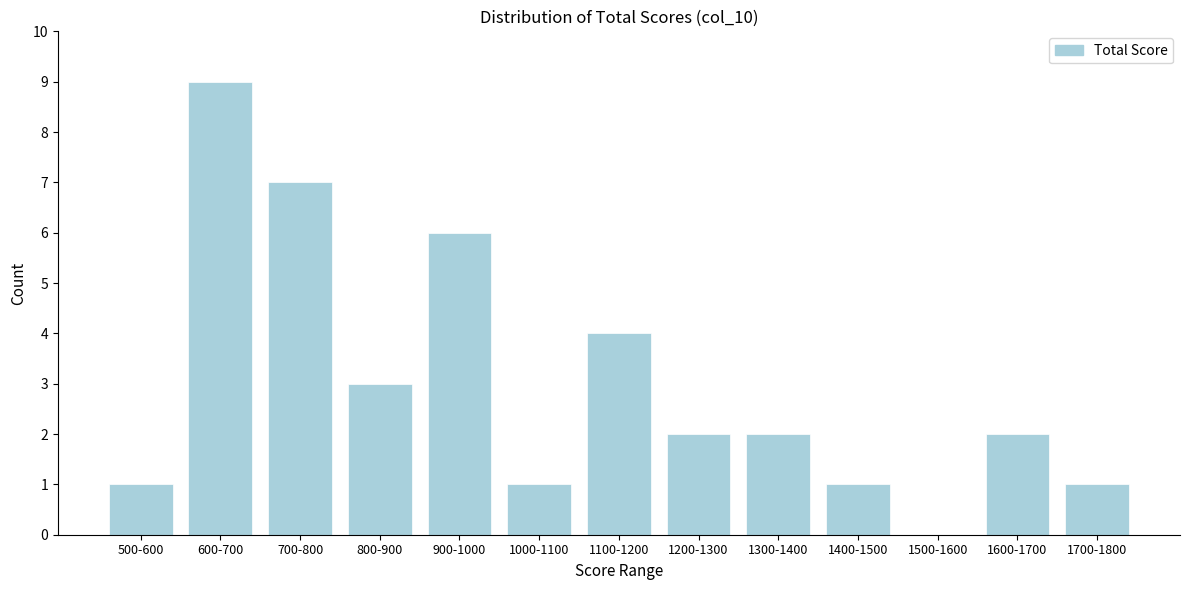

Reading left to right, transcribe all the data shown in this chart.

500-600=1	600-700=9	700-800=7	800-900=3	900-1000=6	1000-1100=1	1100-1200=4	1200-1300=2	1300-1400=2	1400-1500=1	1500-1600=0	1600-1700=2	1700-1800=1